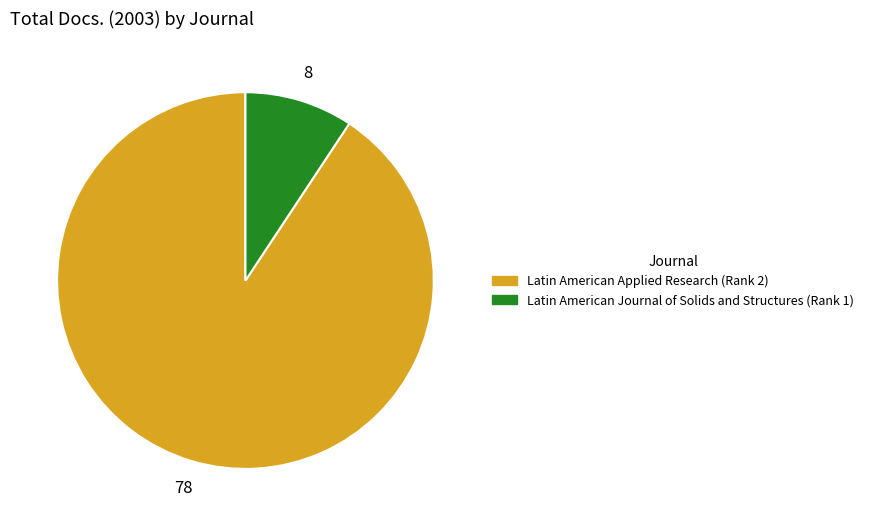

Rank the categories by value from highest to lowest.

Latin American Applied Research, Latin American Journal of Solids and Structures